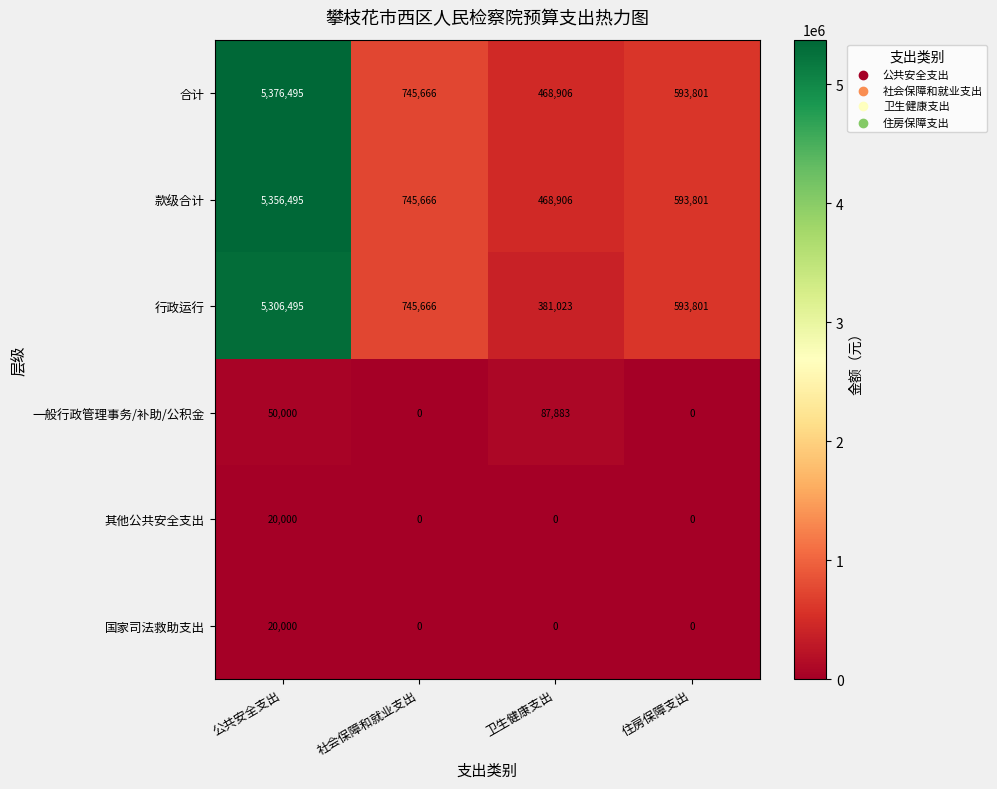

What is the difference between the highest and lowest values at 住房保障支出?

593801